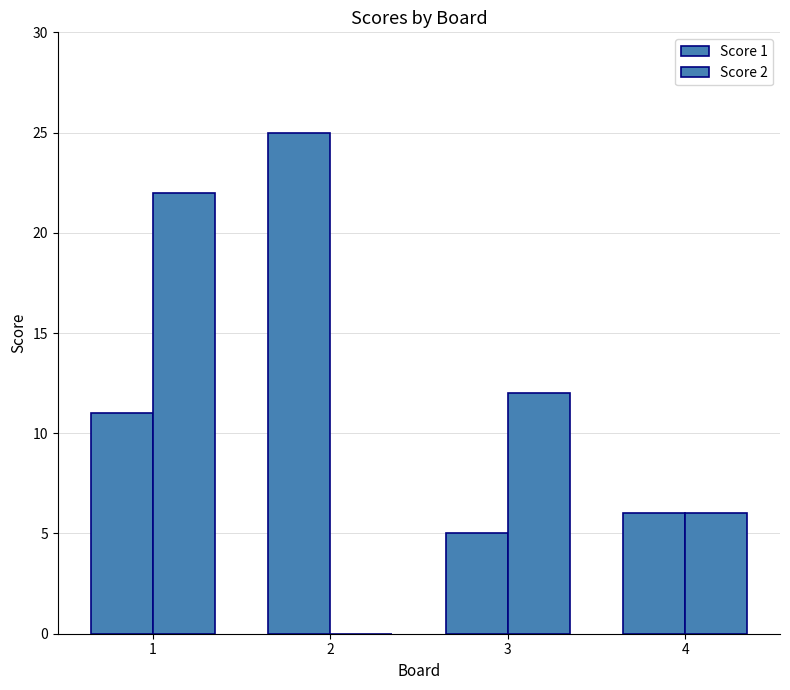

Are the bars horizontal?

No